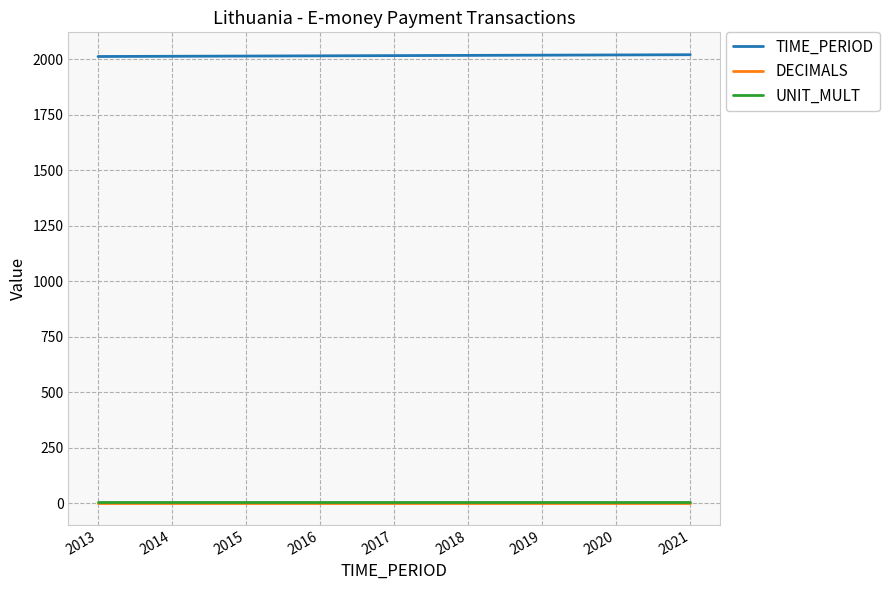

True or false: DECIMALS and TIME_PERIOD intersect in this chart.

False